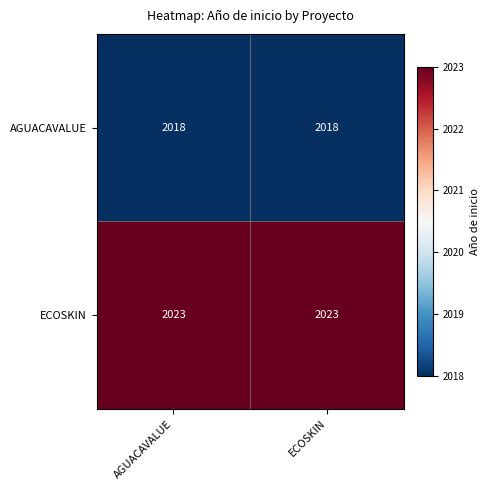

Count the number of data series in this chart.

2